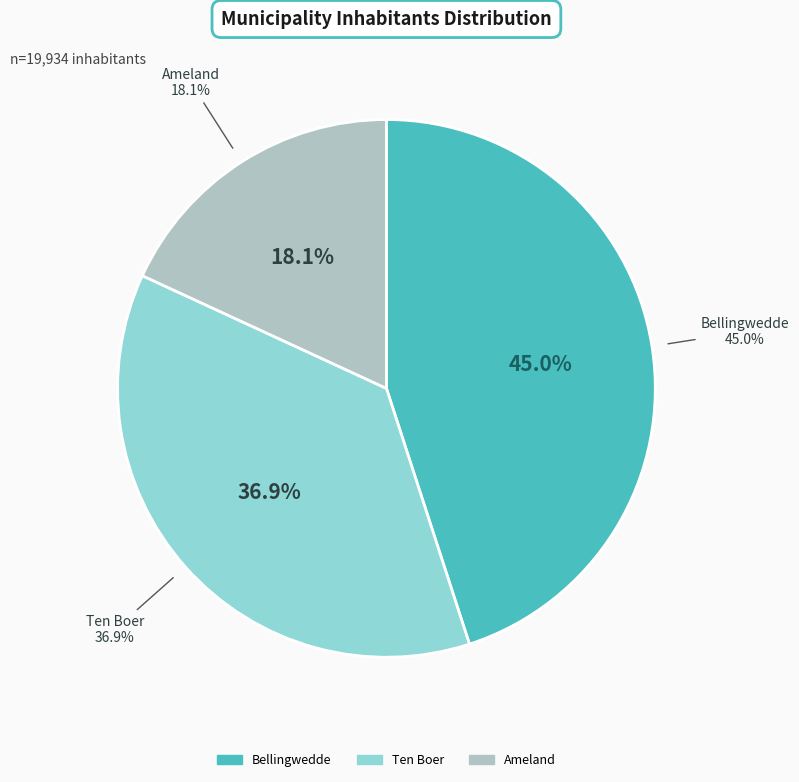

Which has a higher value, Ten Boer or Bellingwedde?

Bellingwedde